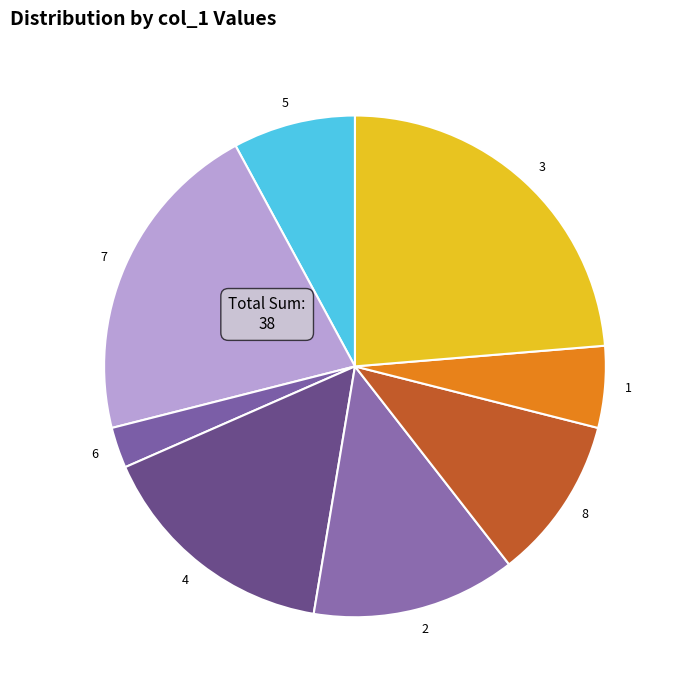

How many segments does this pie chart have?

8